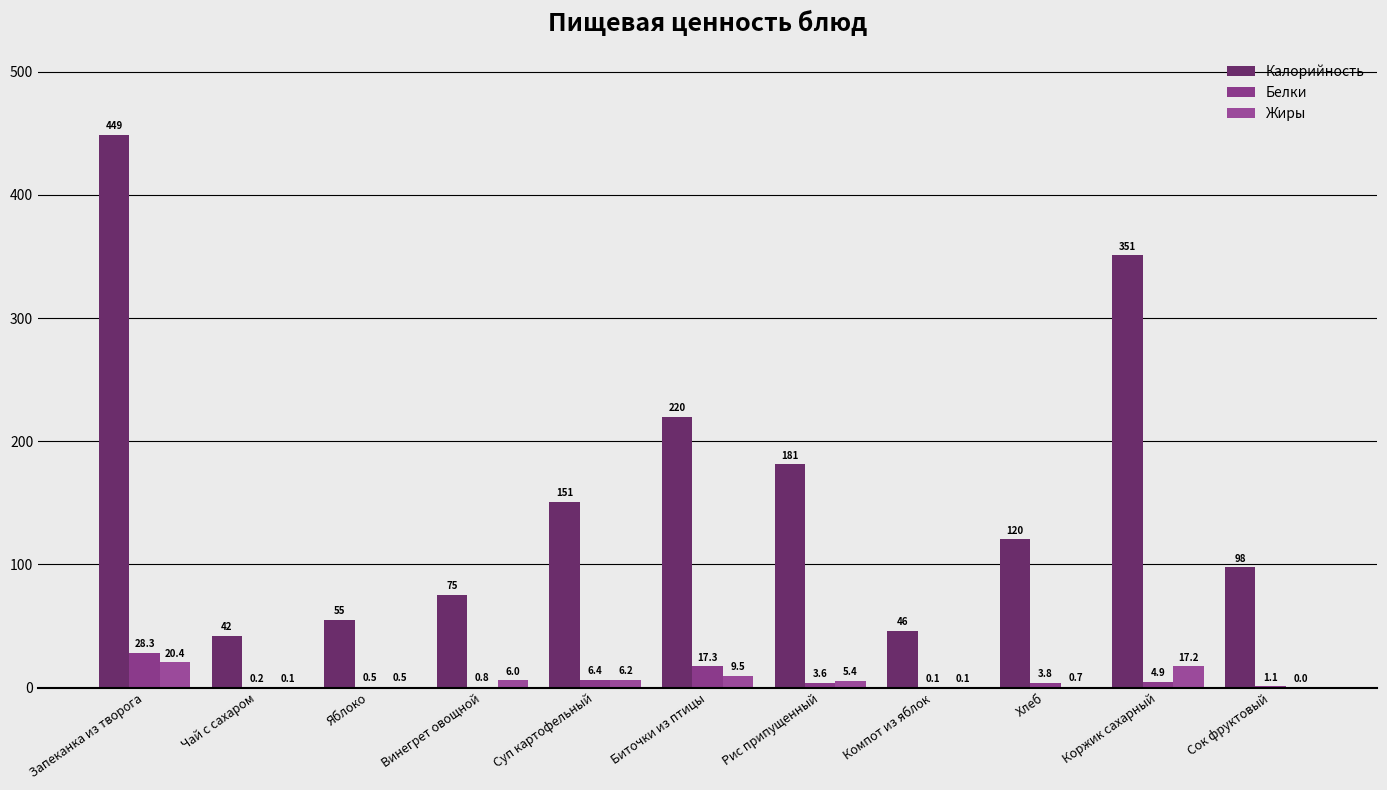

How many categories are shown in the chart?

11